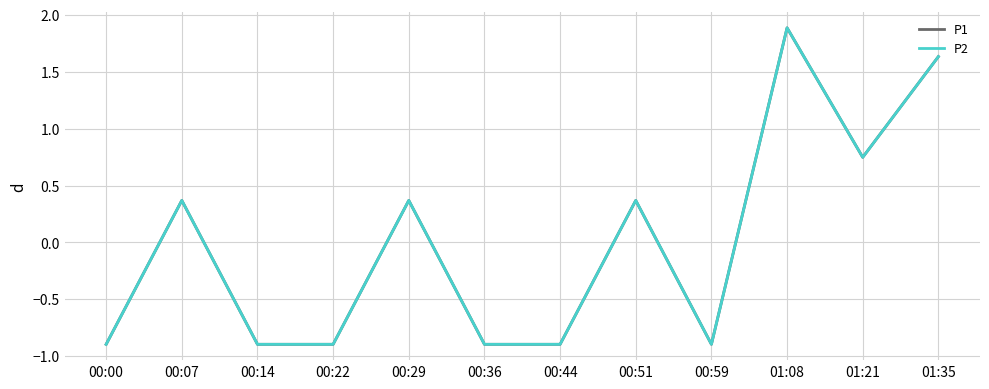

Which series changed the most between 00:22 and 00:44?

P1